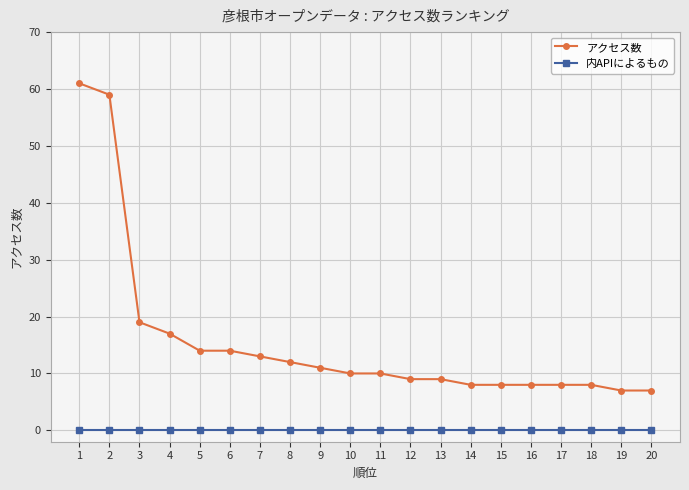

Rank the series by their average value, from highest to lowest.

アクセス数, 内APIによるもの